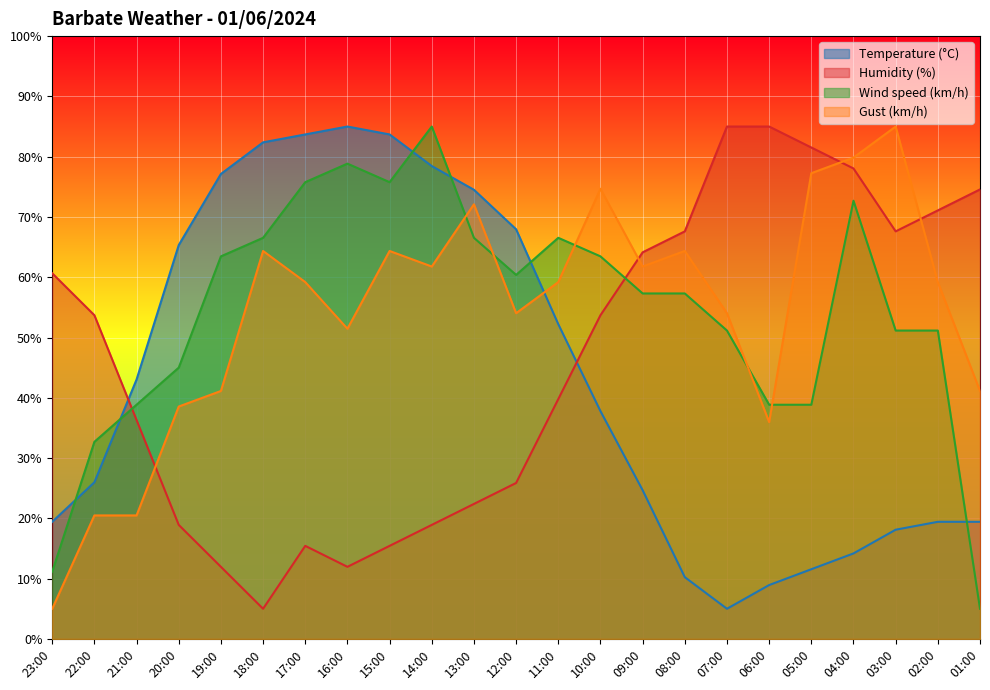

At which label is Humidity (%) closest to 45?

11:00